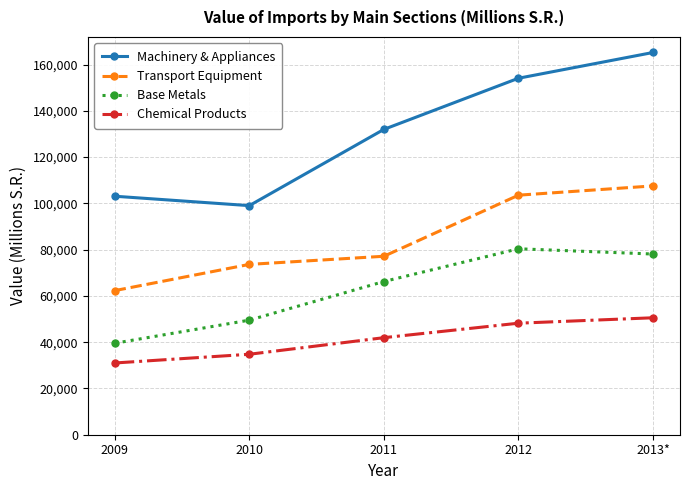

What is the sum of the Transport Equipment values at 2012 and 2013*?

211096